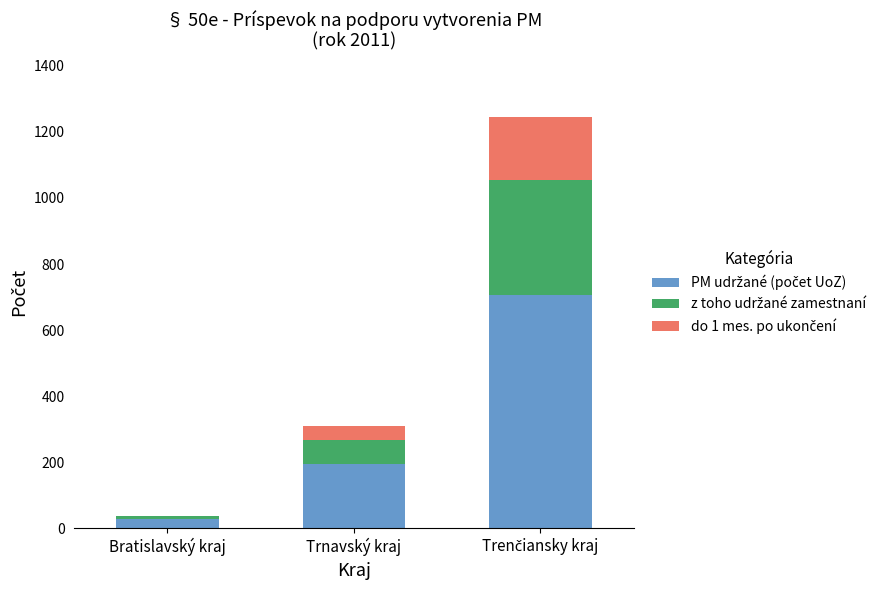

What is the total value across all series at Trnavský kraj?

309